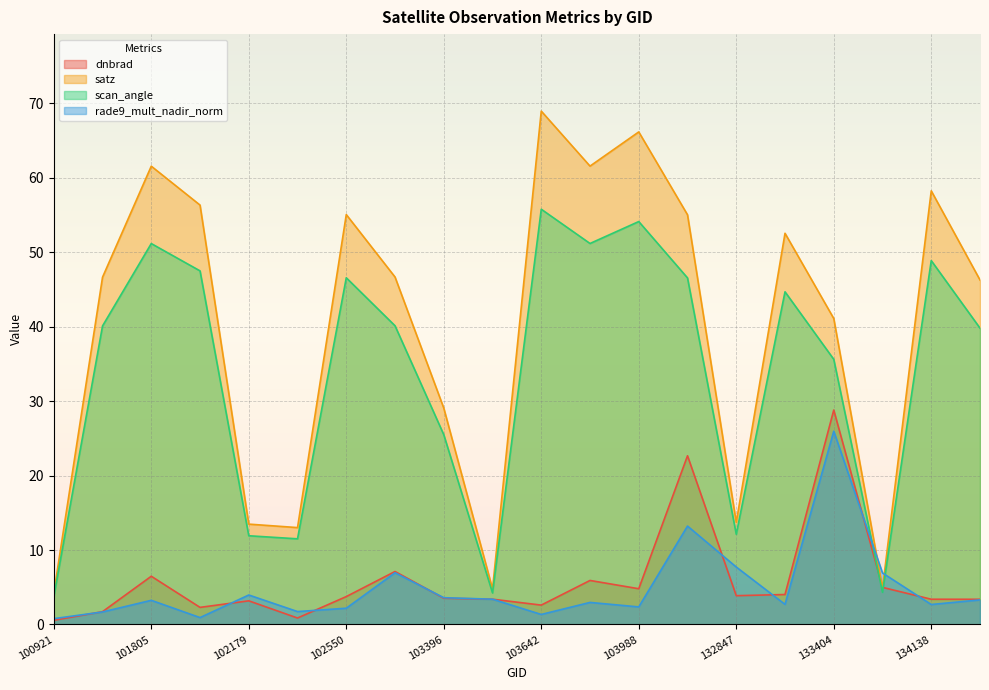

What is the difference between the second highest and minimum values in the dnbrad series?

22.1